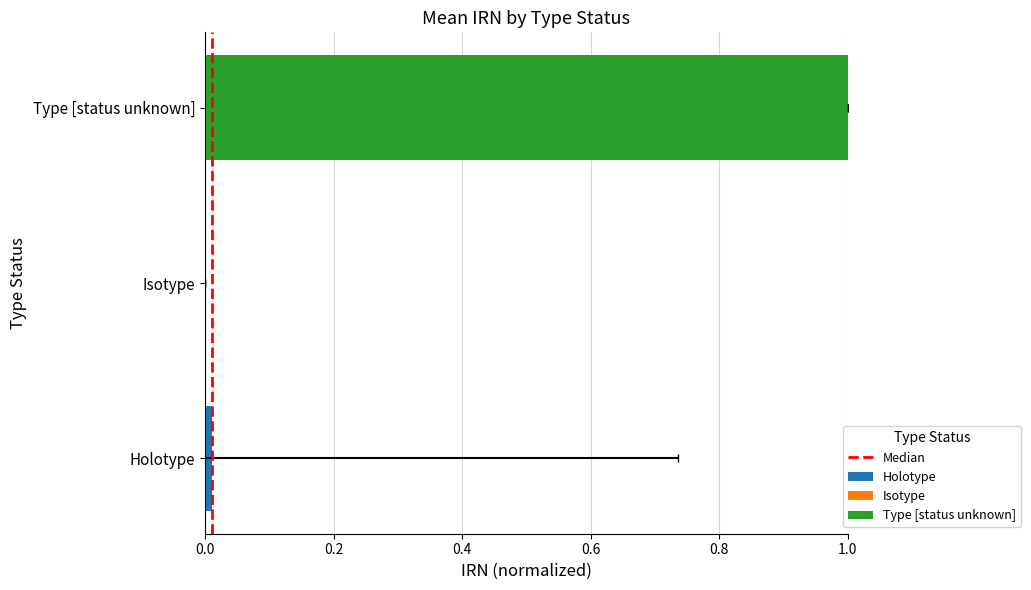

What is the greatest value displayed?

1